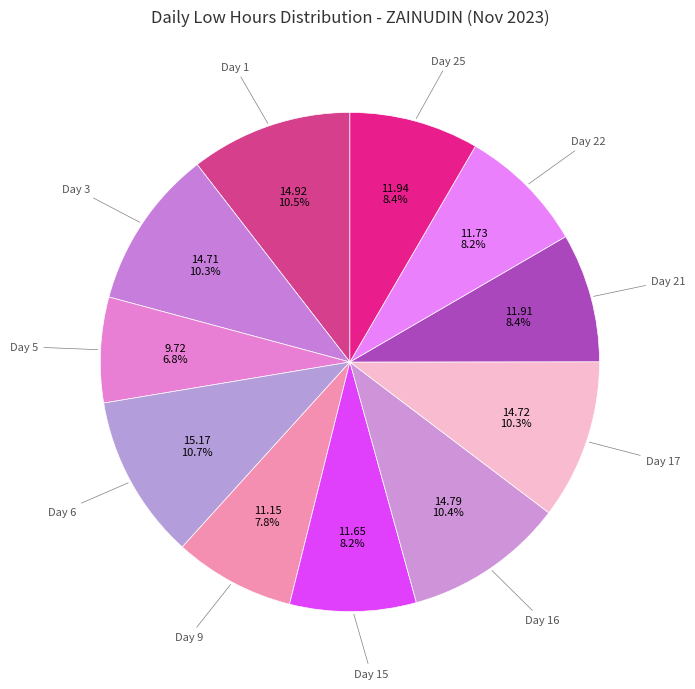

To the nearest percent, what is the average slice percentage?

9%